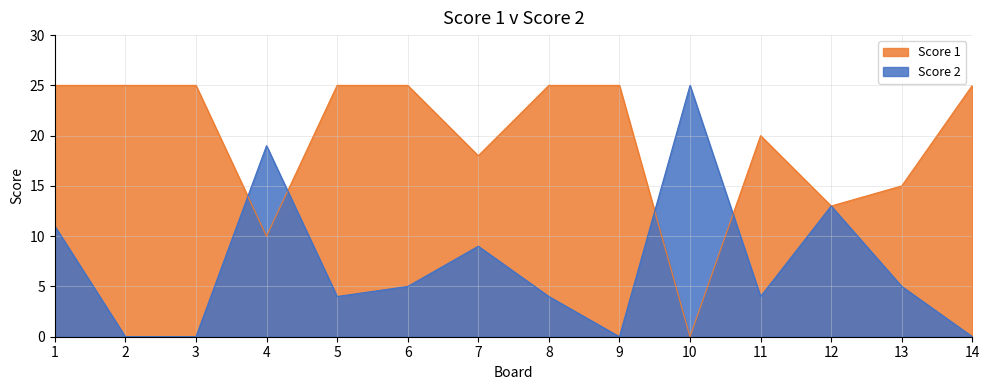

At which category is the sum across all series the highest?

1